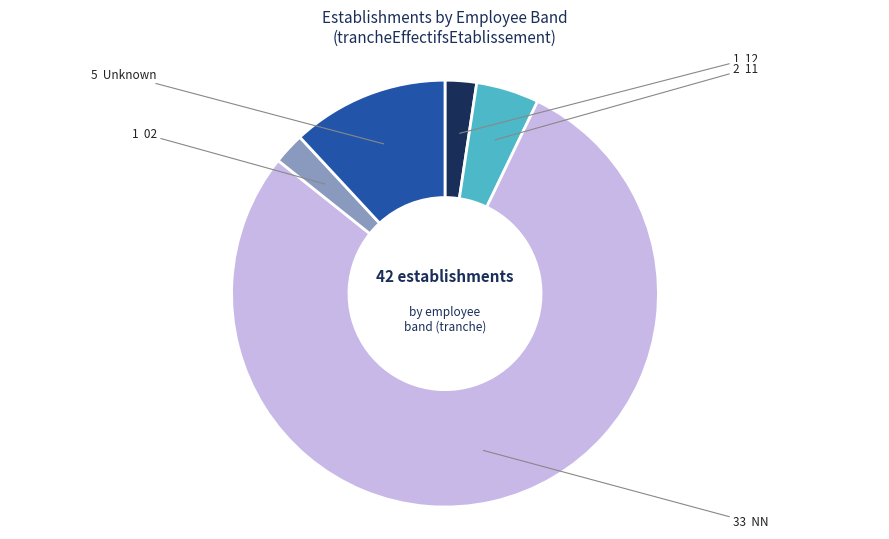

How many slices are in this pie chart?

5